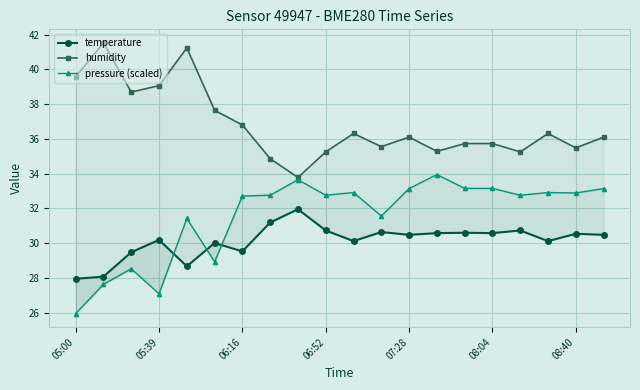

The value of pressure (scaled) at 05:00 is 25.9. True or false?

True